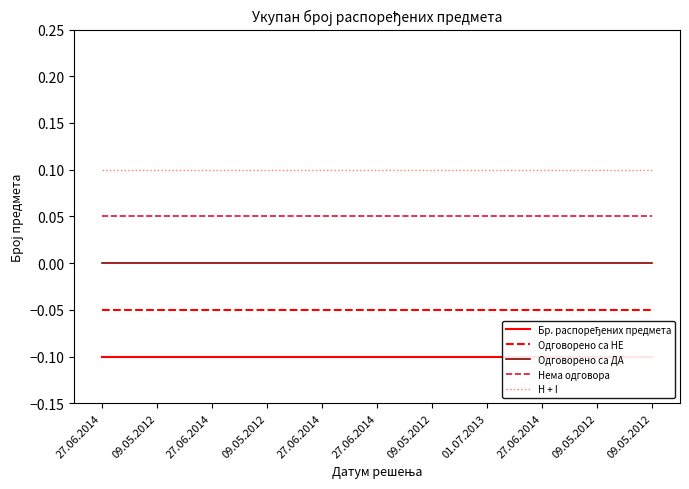

True or false: Одговорено са ДА has more than 0 interior local peaks.

False